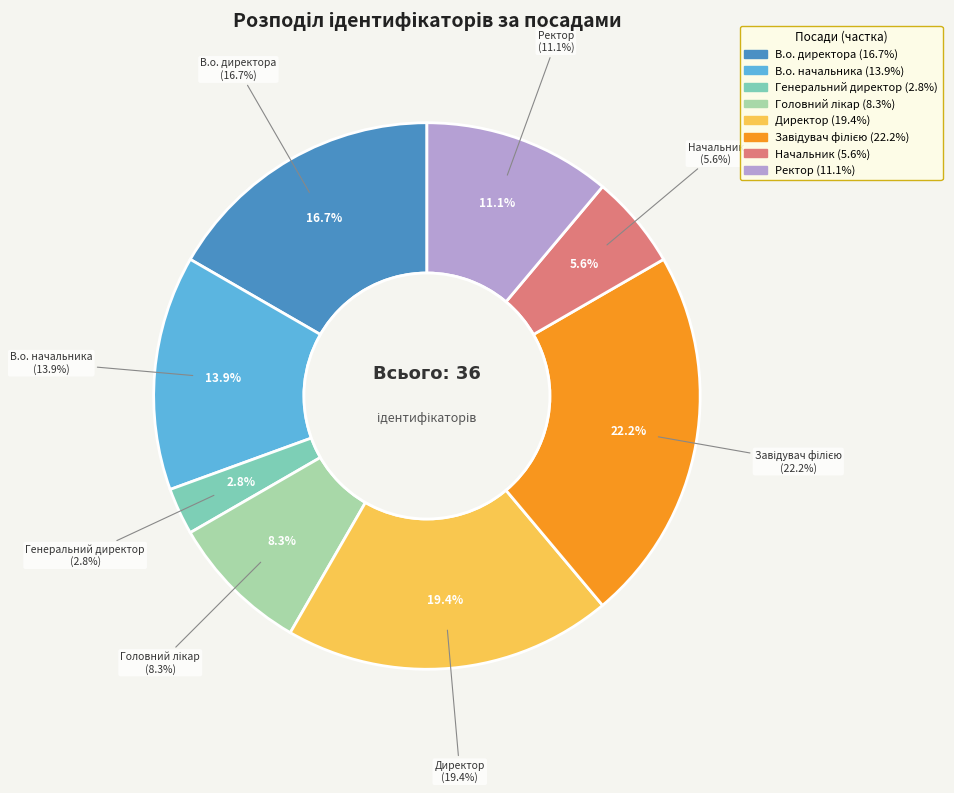

Is the sum of Генеральний директор and В.о. директора greater than half?

No